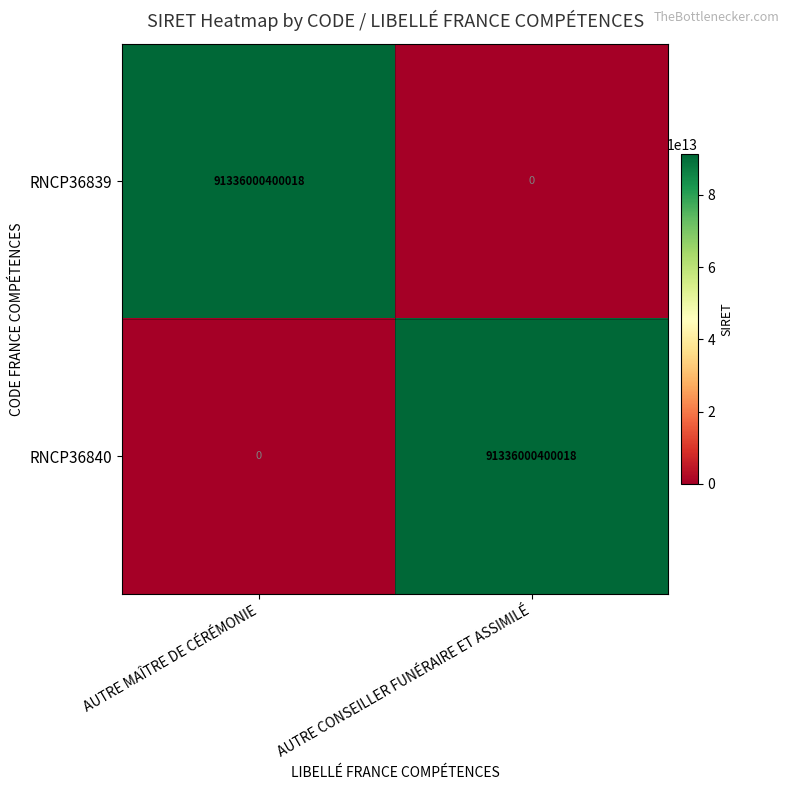

Count the number of data series in this chart.

2